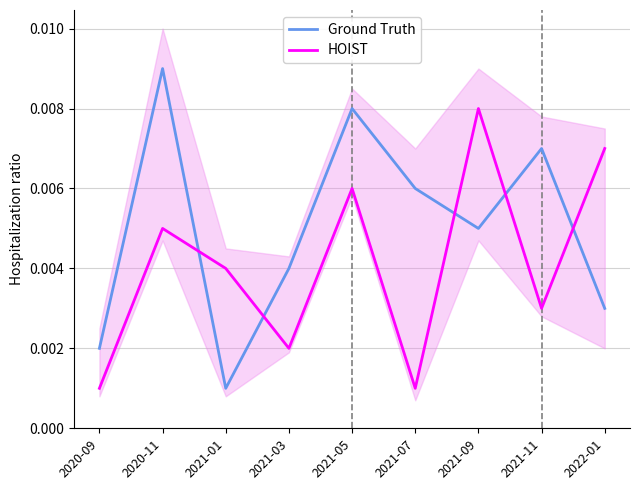

Rank the series by their average value, from lowest to highest.

HOIST, Ground Truth